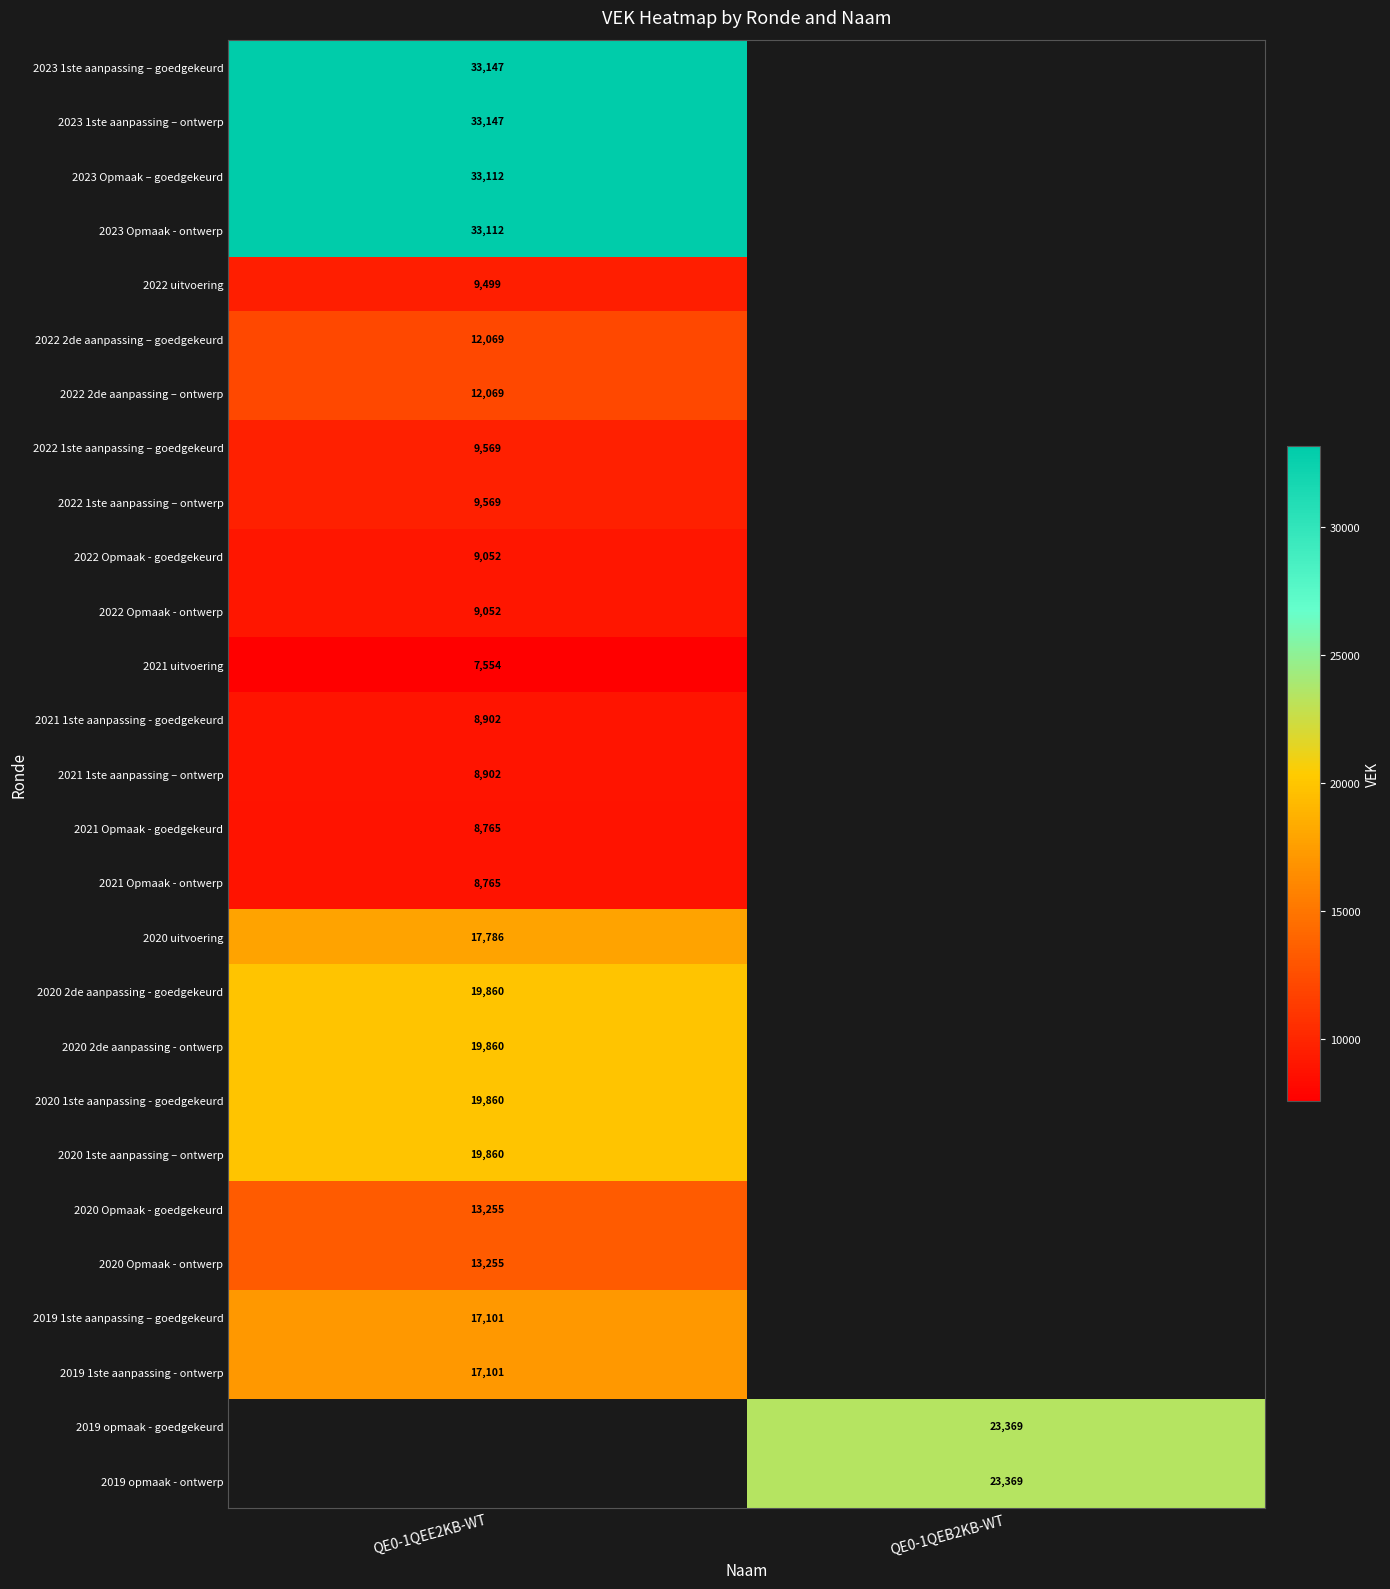

Is the value of 2020 2de aanpassing - ontwerp at QE0-1QEE2KB-WT greater than the value of 2020 Opmaak - goedgekeurd at QE0-1QEE2KB-WT?

Yes